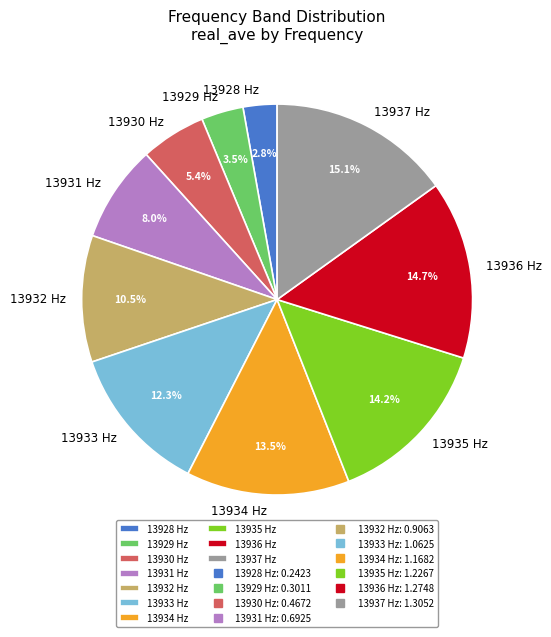

Does any single category account for the majority?

No